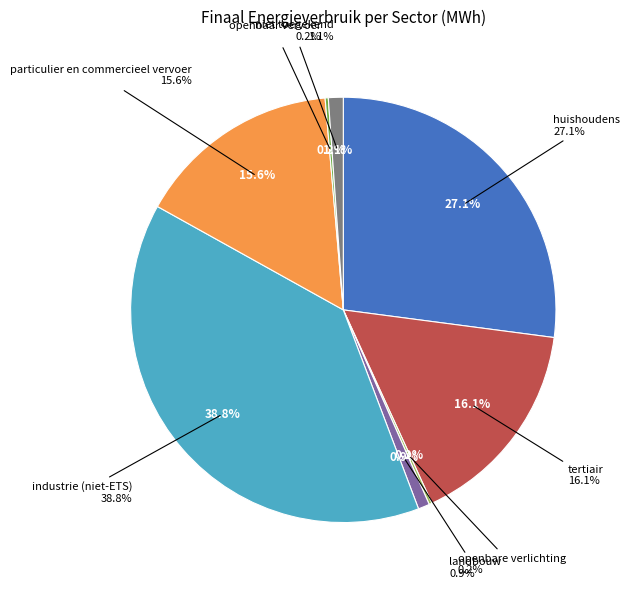

Is it true that openbare verlichting is 1% of the pie?

False